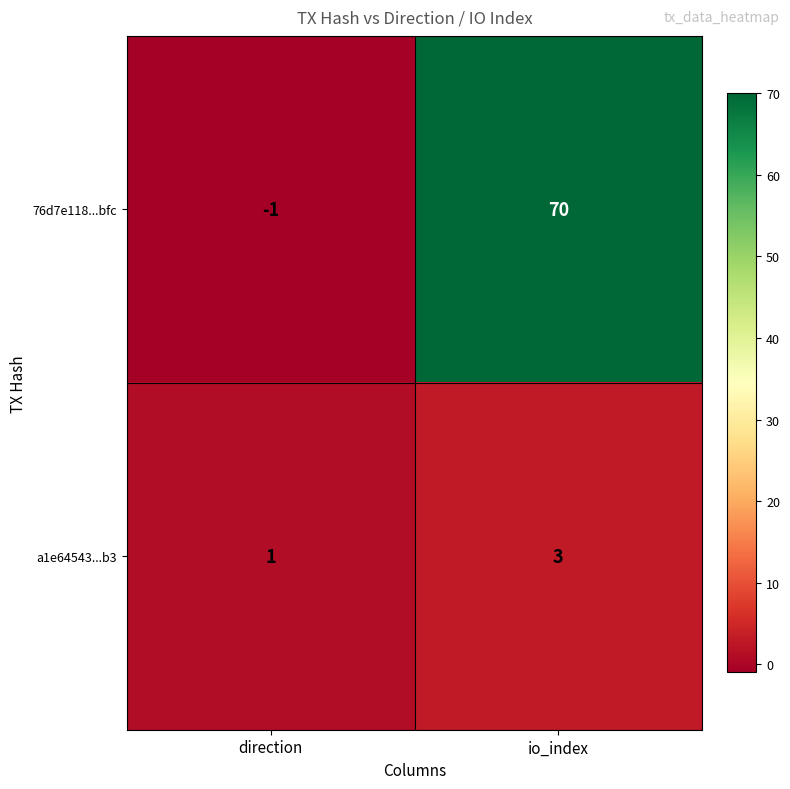

What is the highest value of the 76d7e118...bfc series?

70